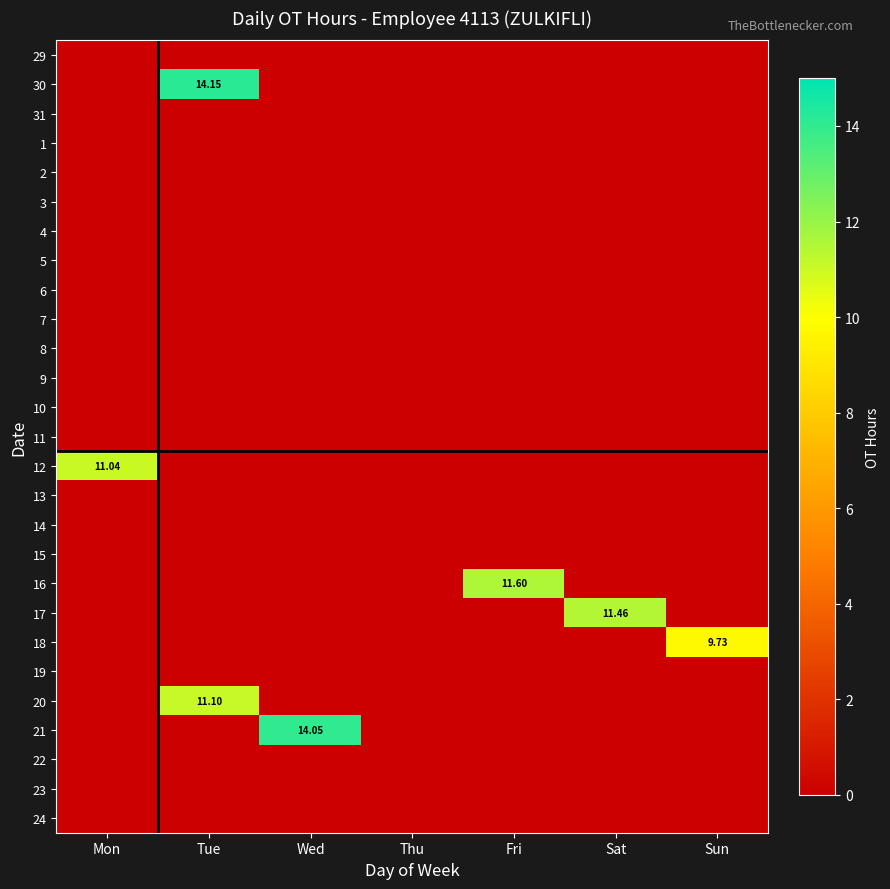

What is the spread (max minus min) of values at Sun?

9.7